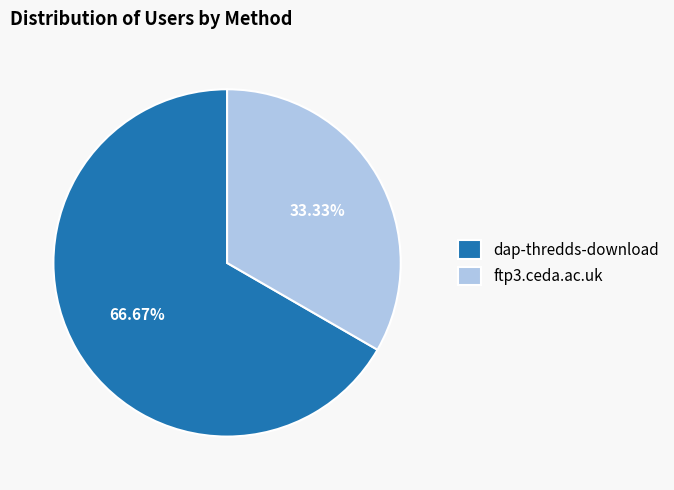

Is it true that dap-thredds-download is 67% of the pie?

True